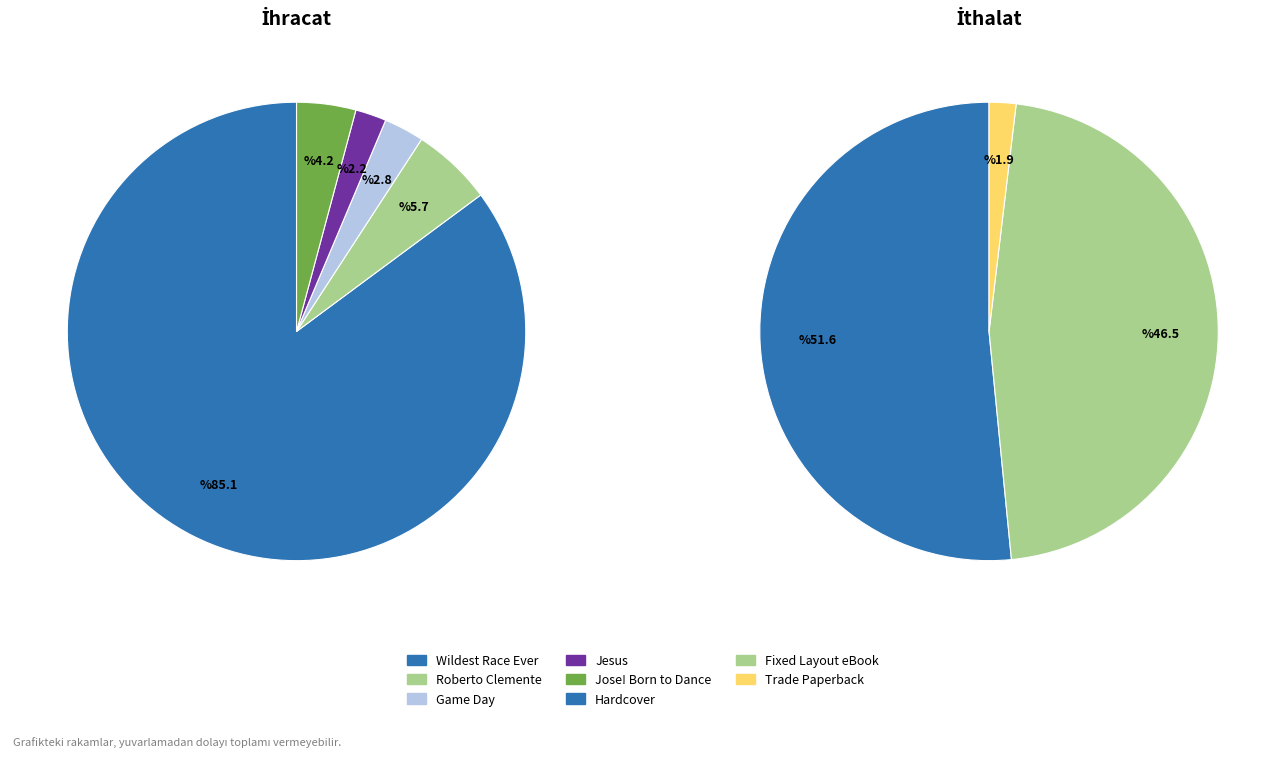

Which category has the biggest portion of the pie?

Wildest Race Ever (Hardcover)